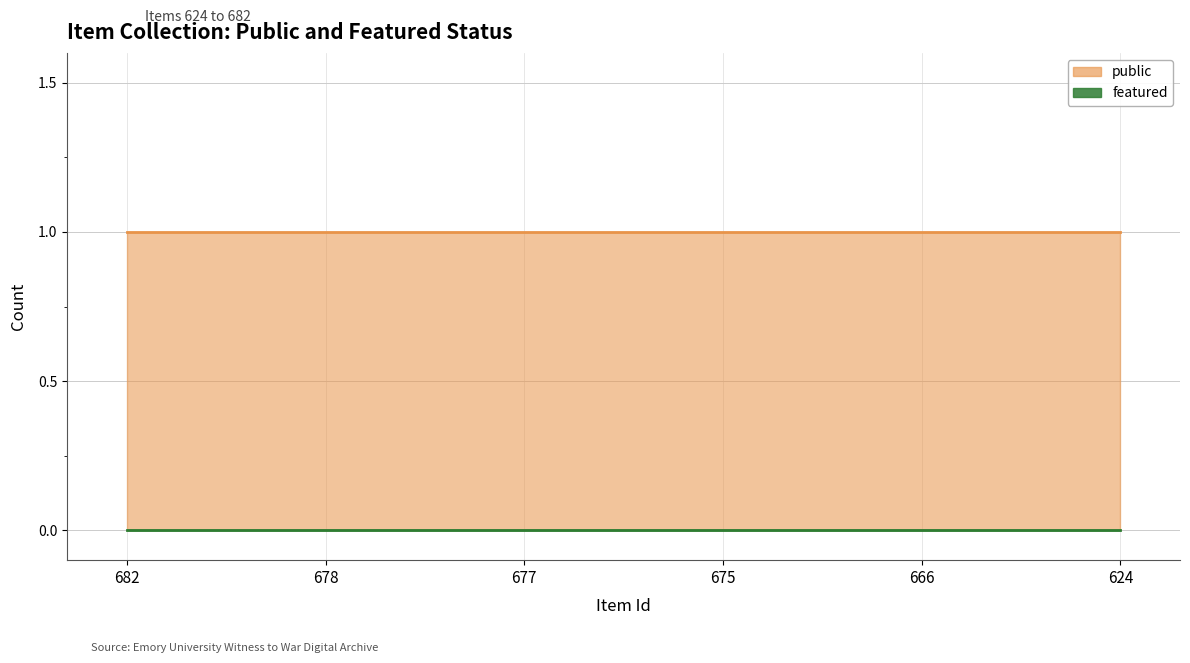

True or false: public and featured intersect in this chart.

False